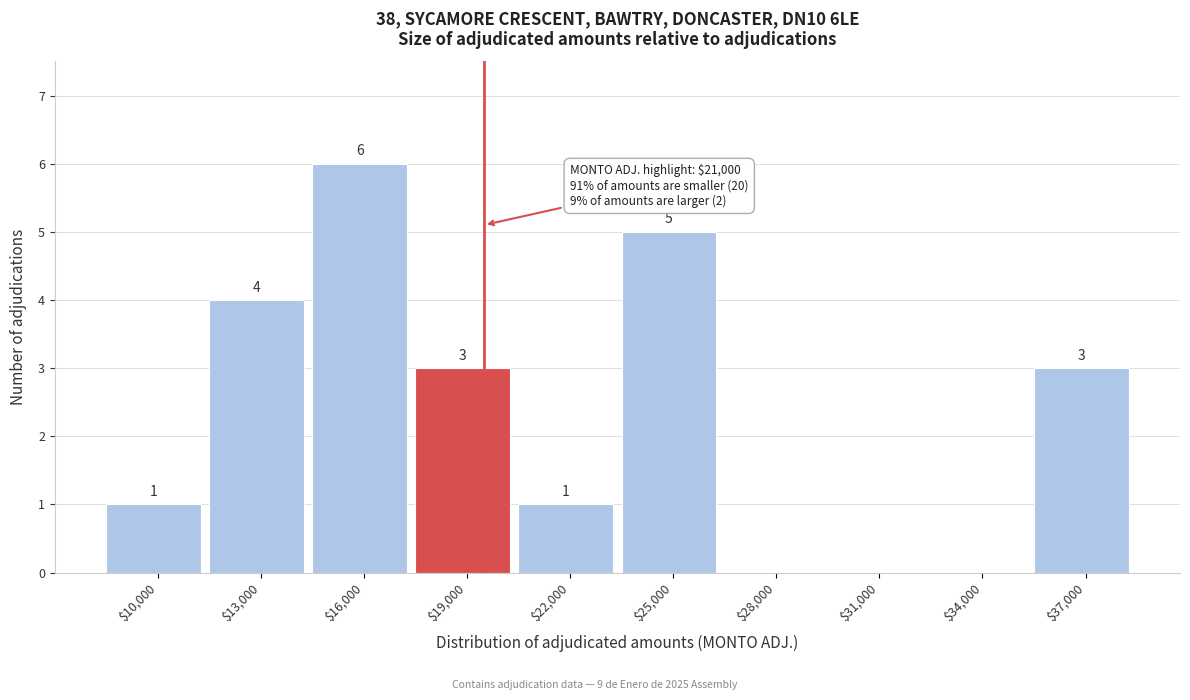

What is the maximum value shown in the chart?

6